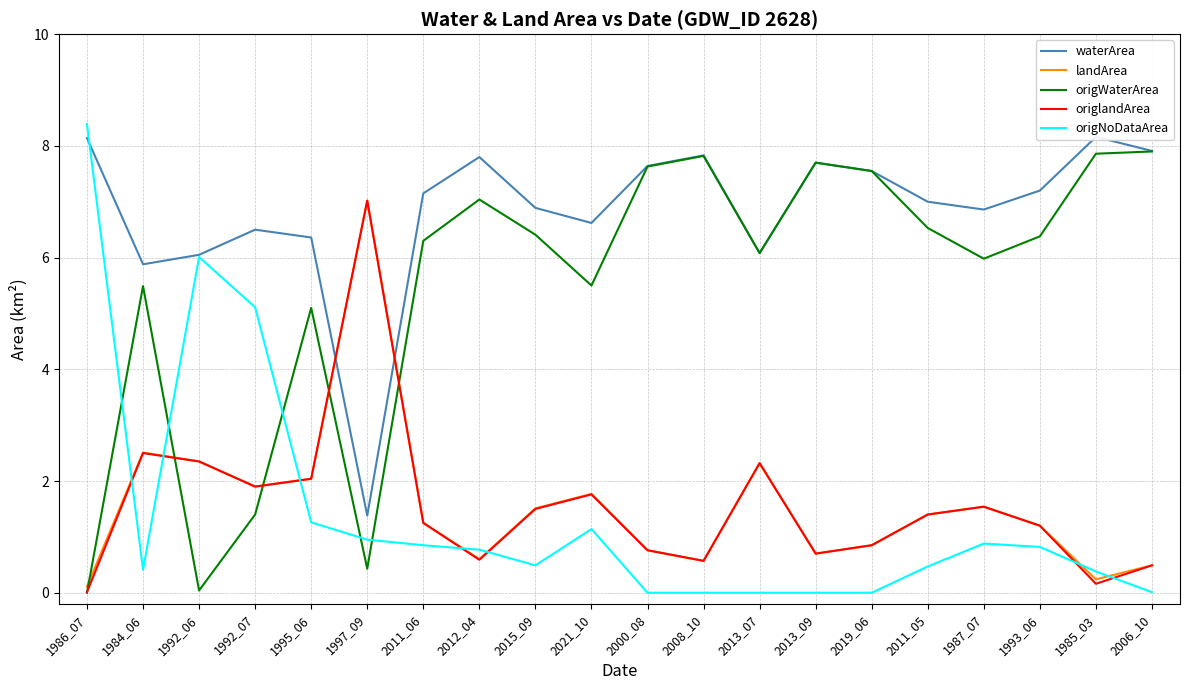

At how many categories does at least one series exceed 5?

20